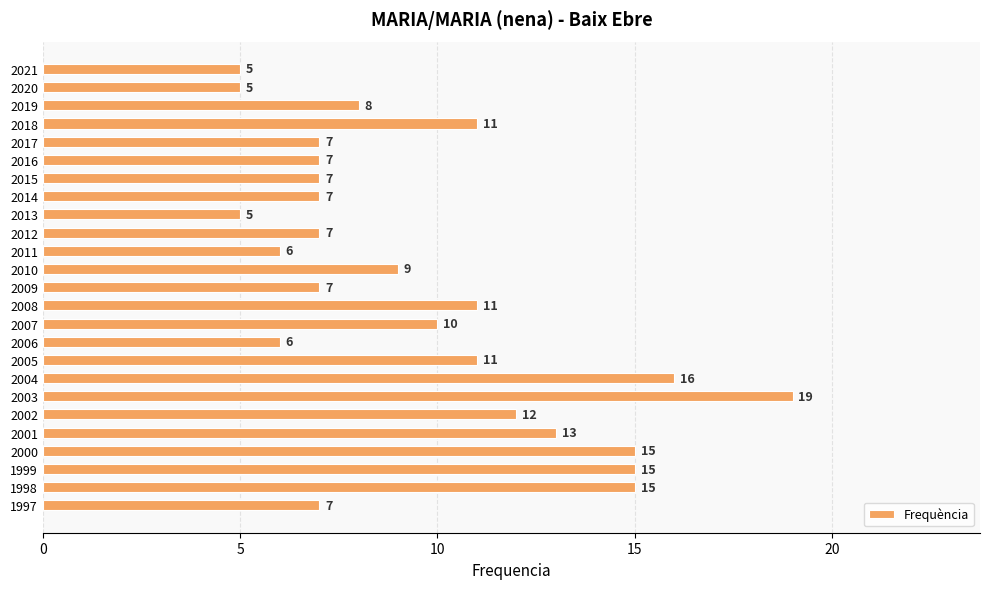

What is the value of the 15th bar from the top?

10